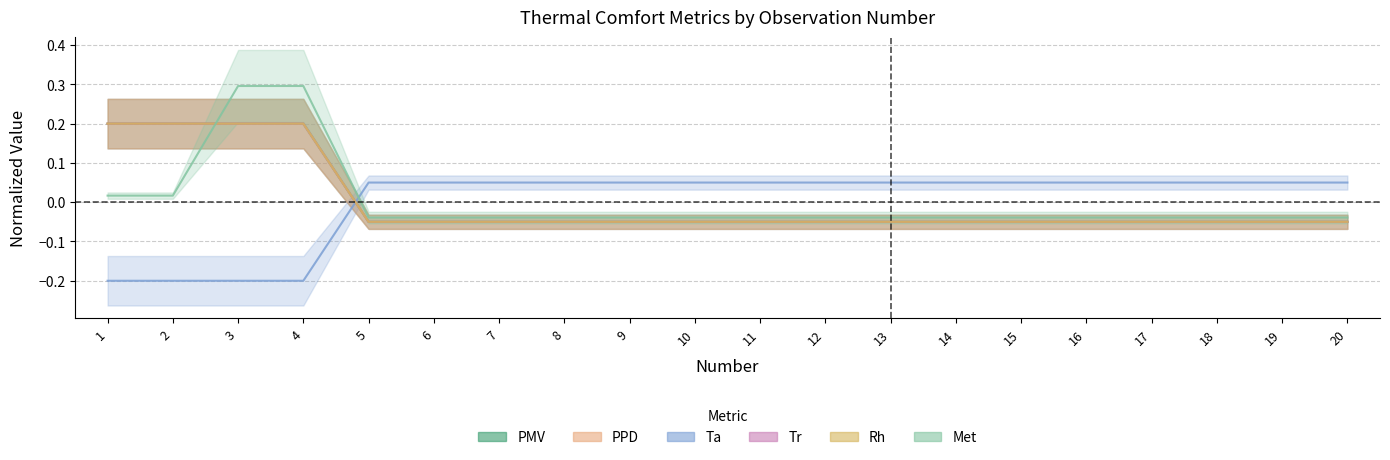

True or false: Rh and PPD intersect in this chart.

True